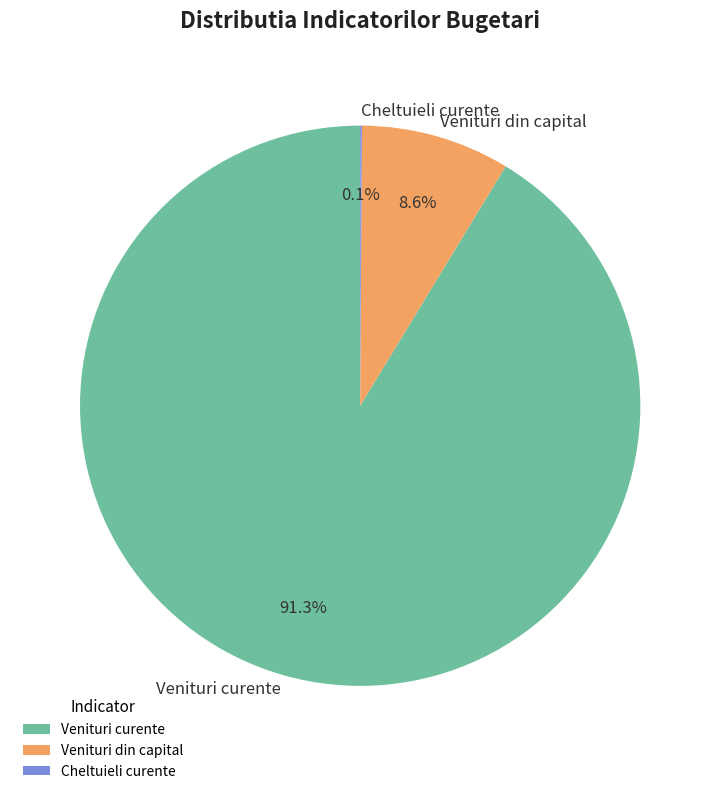

The Venituri curente slice represents 91% of the pie. True or false?

True